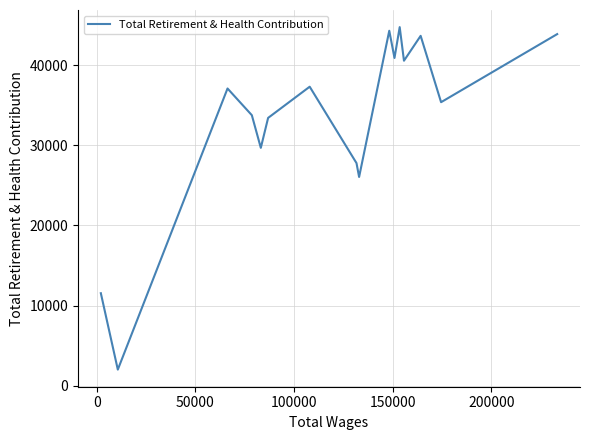

Does the chart have visible grid lines?

Yes